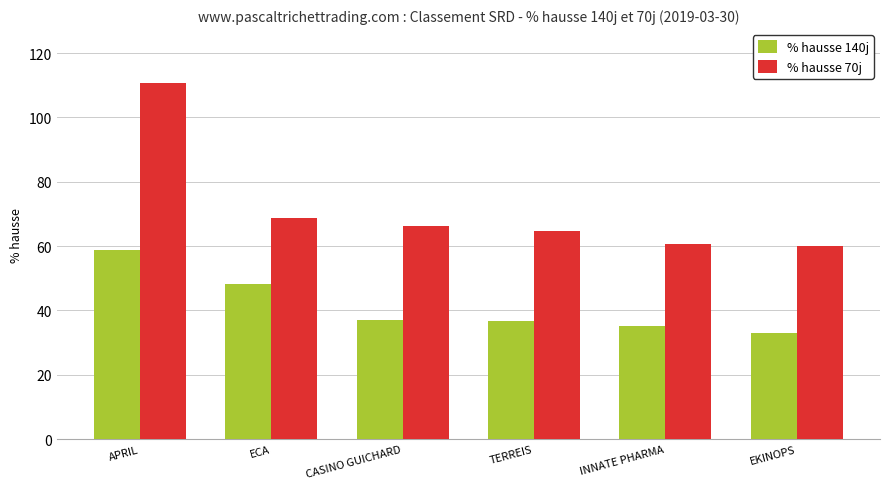

At which label is % hausse 70j closest to 85?

ECA